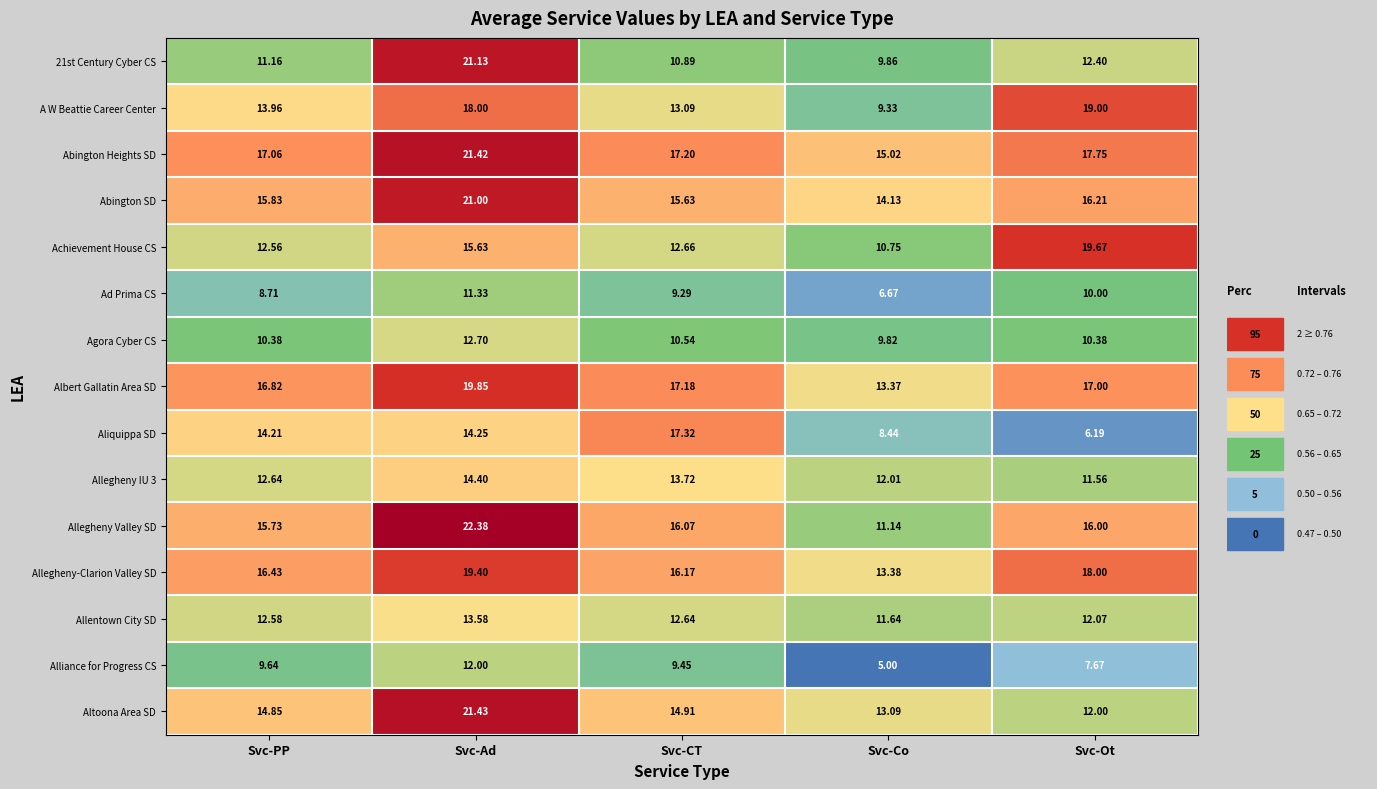

At which category is the sum across all series the highest?

Svc-Ad